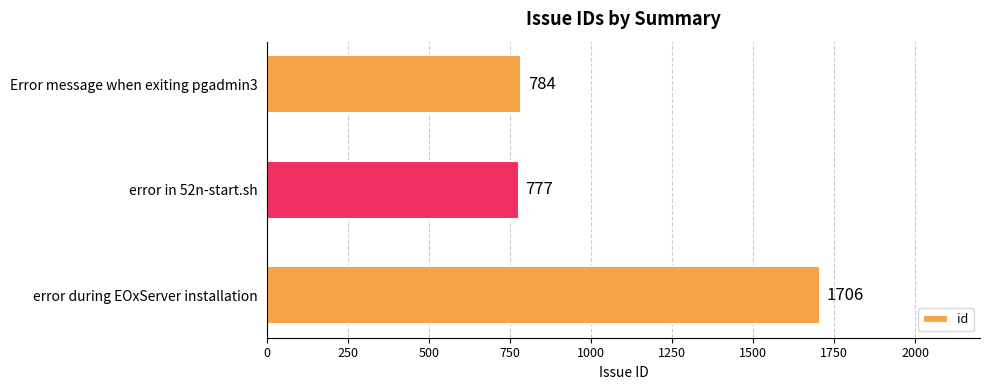

Rank the categories by value from lowest to highest.

error in 52n-start.sh, Error message when exiting pgadmin3, error during EOxServer installation